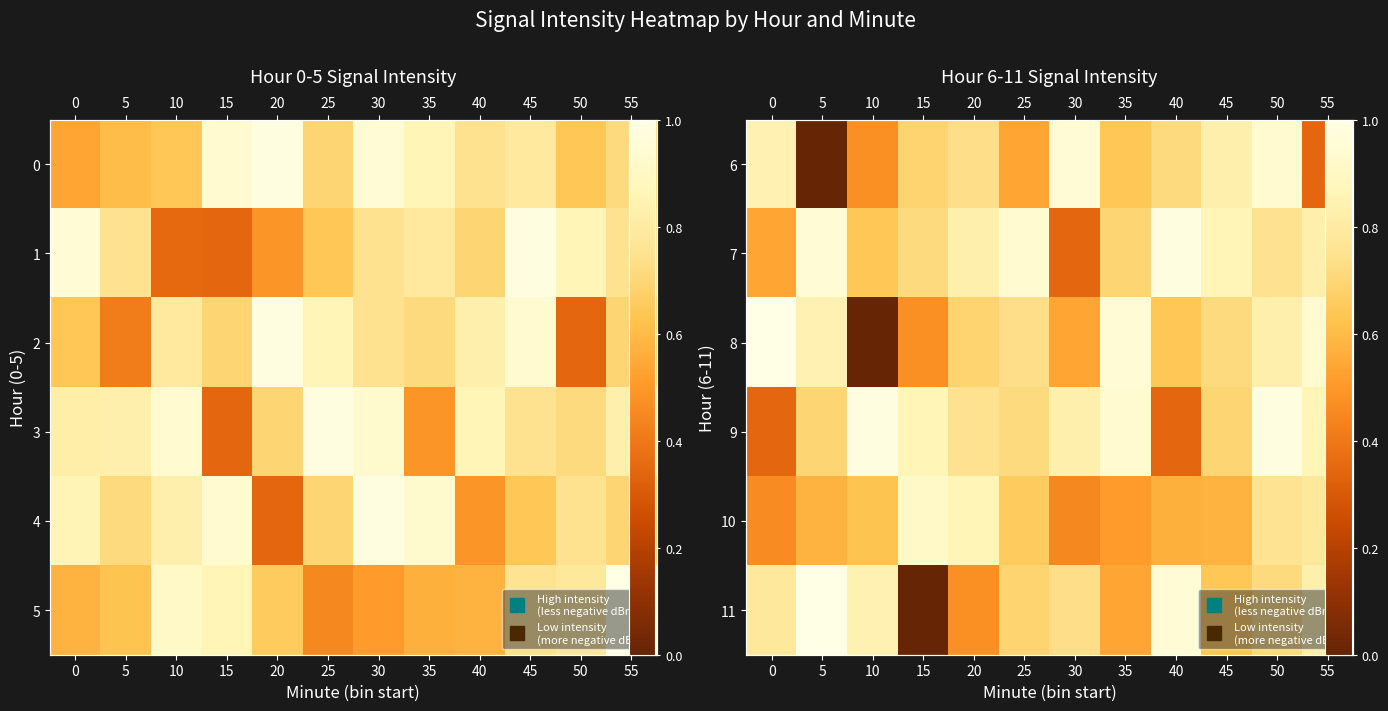

True or false: 6 has a value of 1.3 at 20.

False